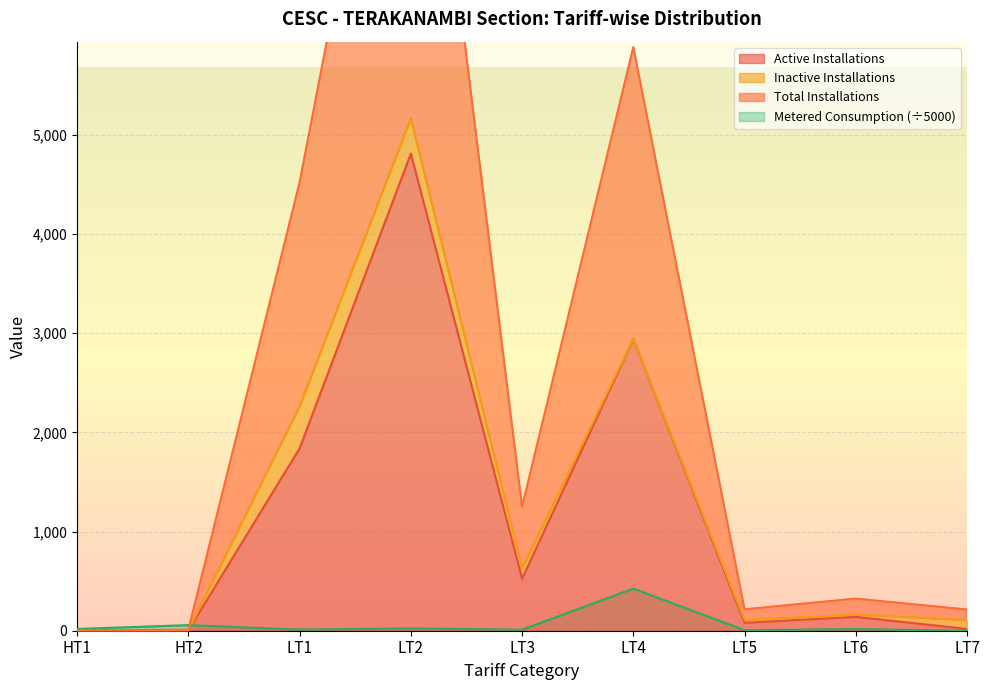

Which series has the largest range (max minus min)?

Total Installations